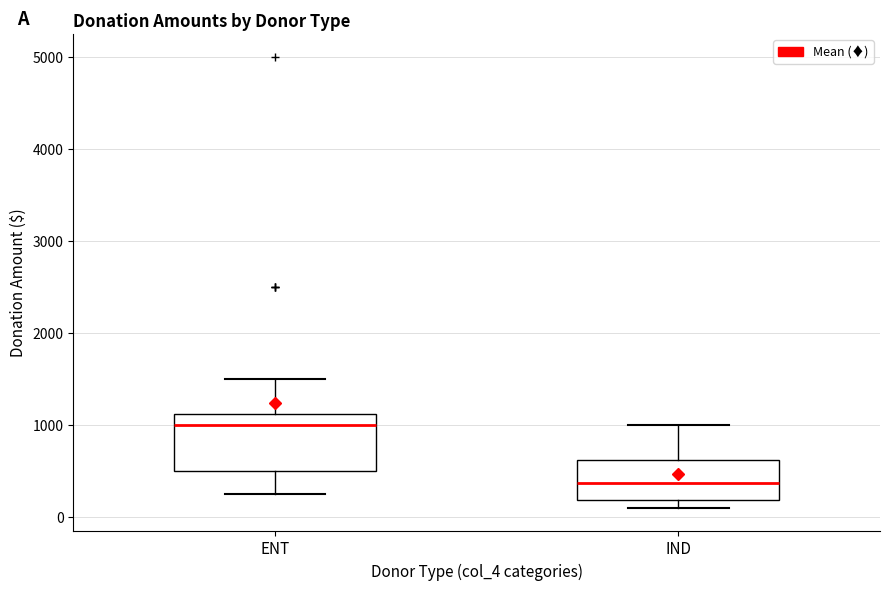

Reading left to right, read every box against the y-axis: the position of its median line, the range the box covers, and the ends of its whiskers. The values are not printed on the chart, so give them approximately, as read against the axis.

ENT: median 1000, box 500 to 1100, whiskers 300 to 1500
IND: median 400, box 200 to 600, whiskers 100 to 1000